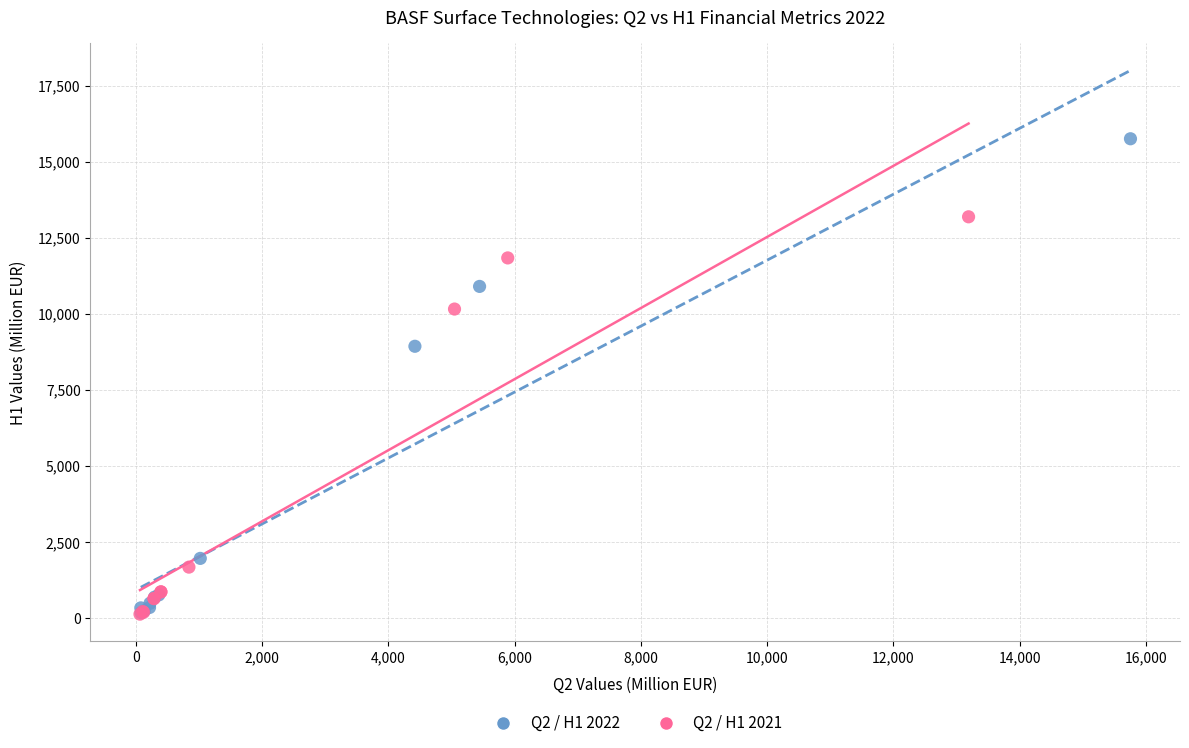

Which series has the largest Y range (max minus min)?

Q2 / H1 2022